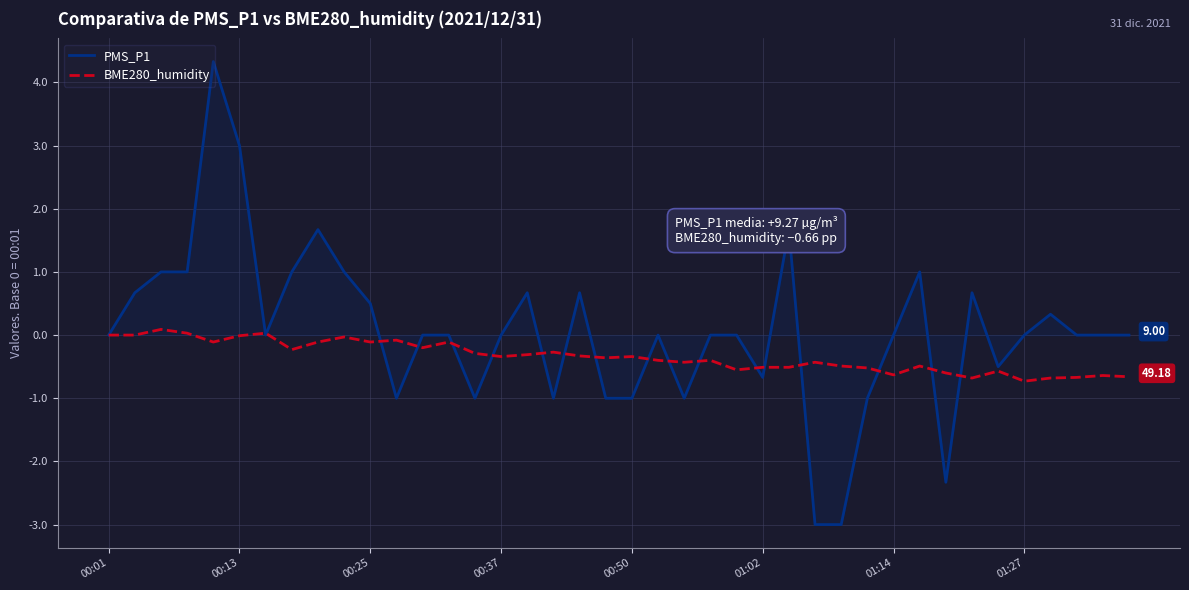

Count the number of data series in this chart.

2